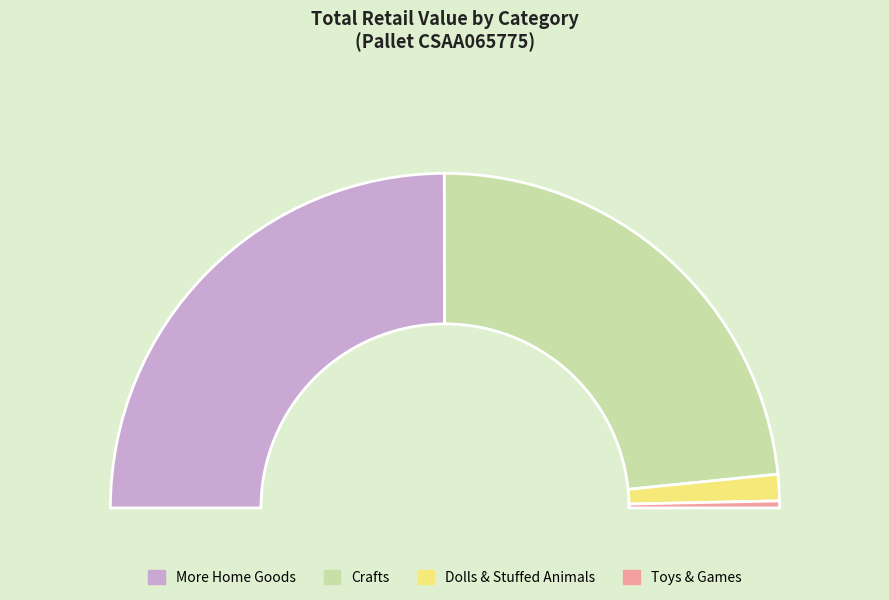

Is it true that More Home Goods is 39% of the pie?

False